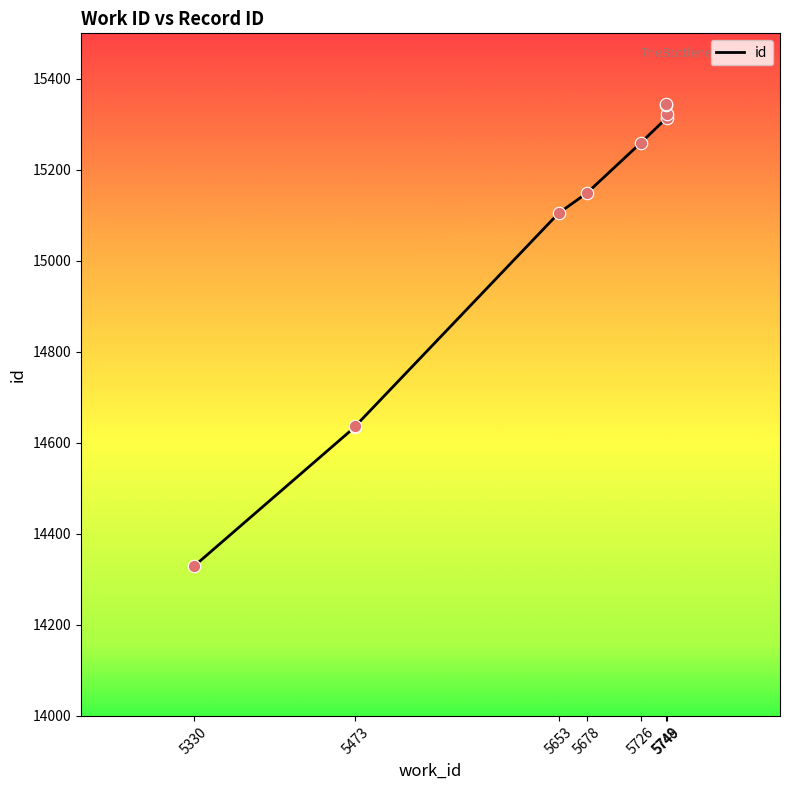

Approximately how many times larger is the value at 5748 compared to 5330?

1.1